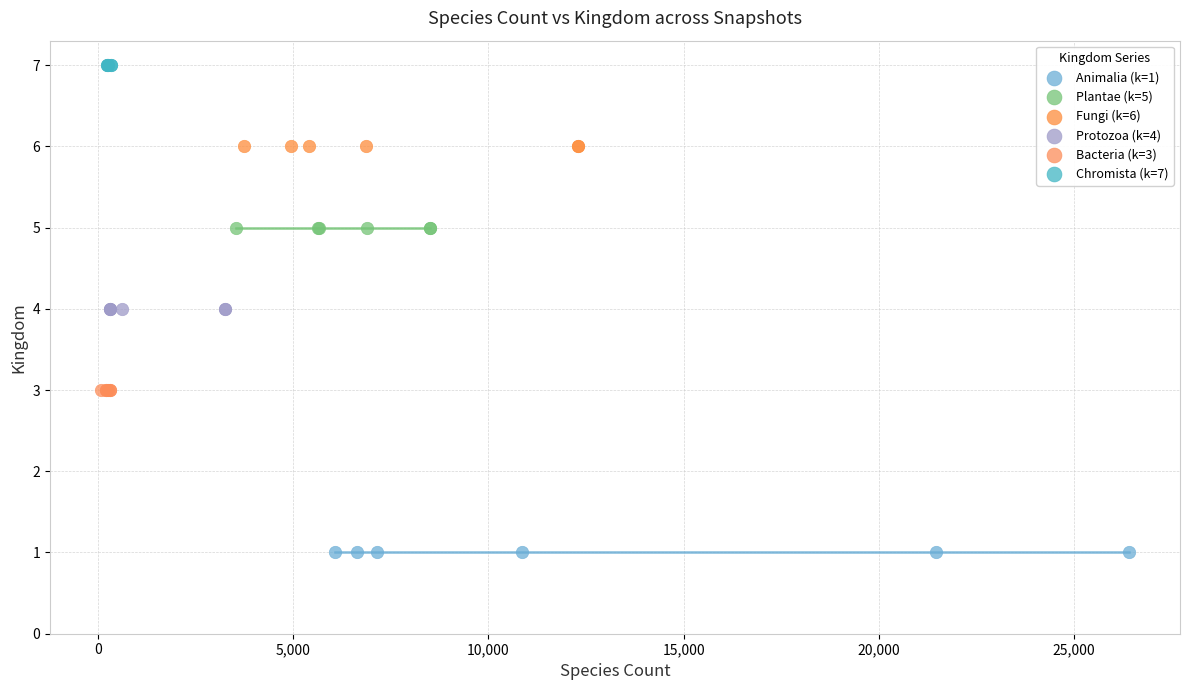

Which series reaches the minimum Y coordinate?

Animalia (k=1)